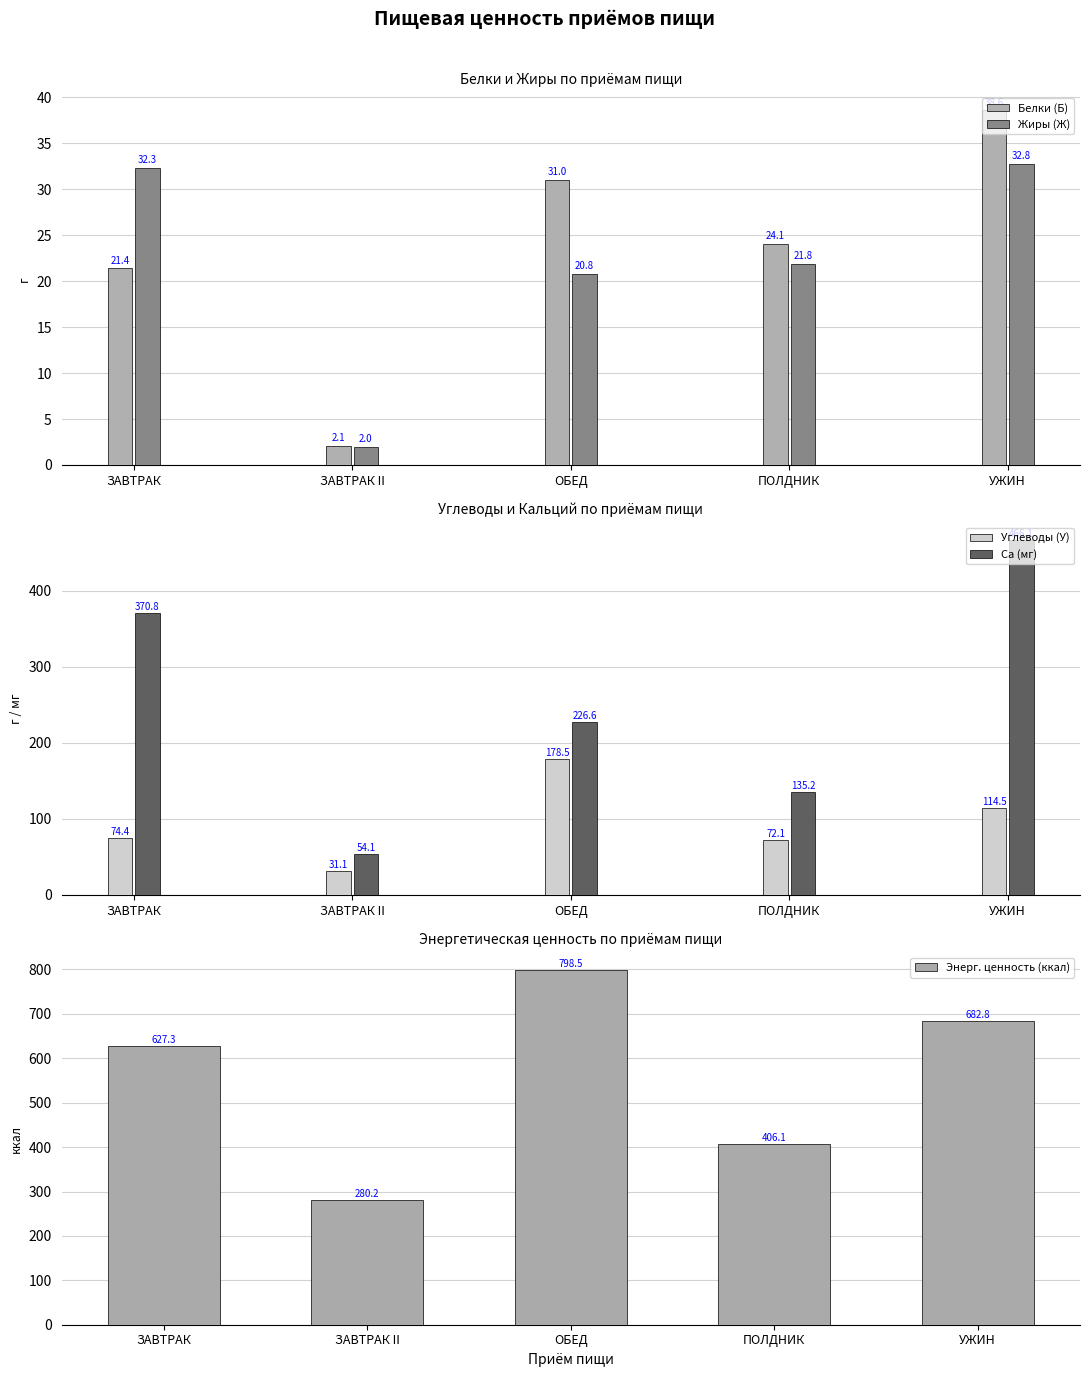

Are the bars grouped side by side (vs. stacked)?

Yes